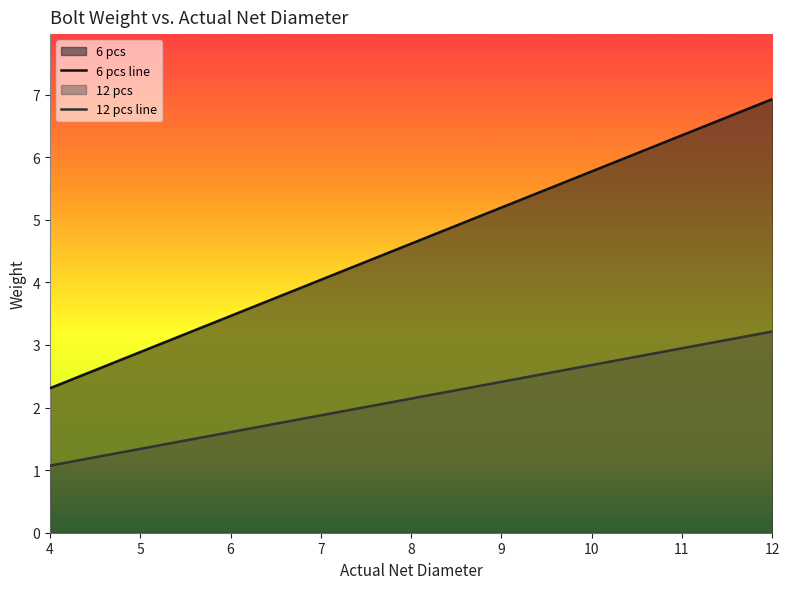

Which category has the lowest value across all series?

4